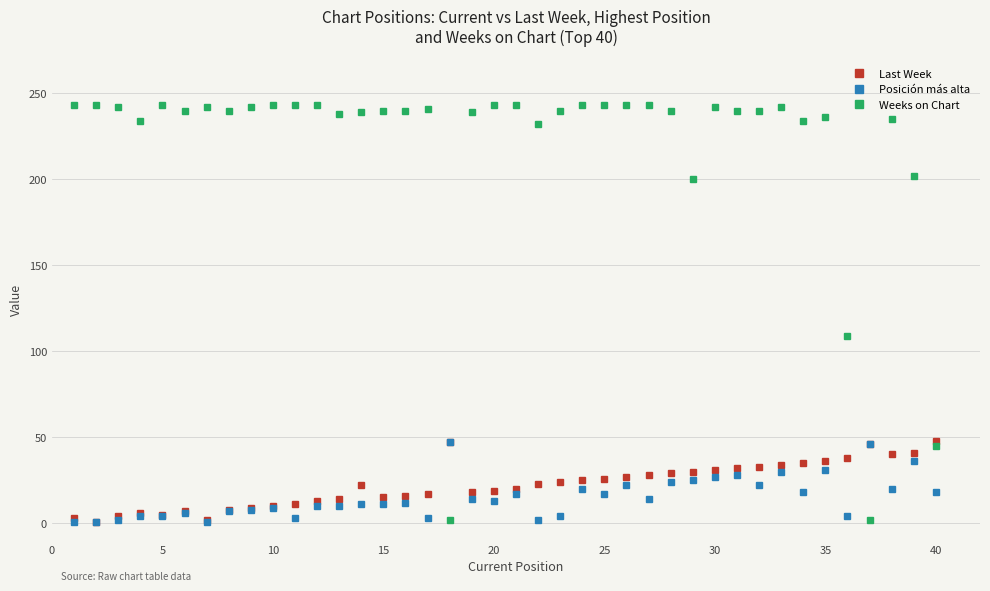

True or false: Weeks on Chart has more than 0 points higher than both neighbors.

True